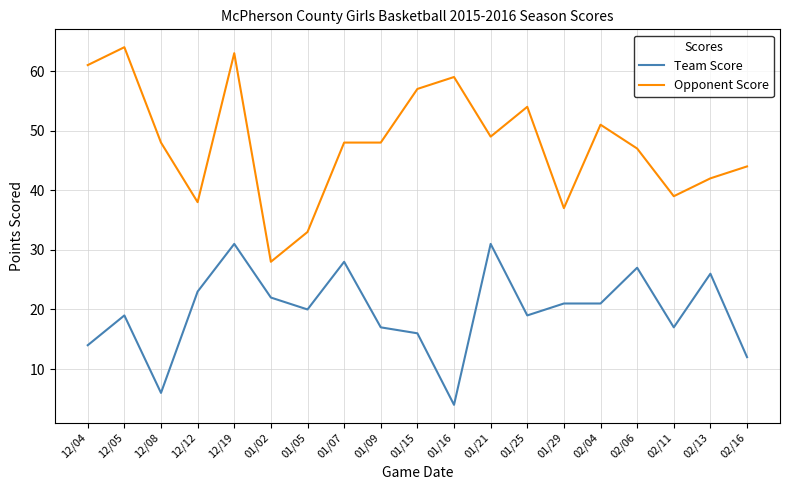

Reading right to left, extract all data points from this chart.

Team Score: 12	26	17	27	21	21	19	31	4	16	17	28	20	22	31	23	6	19	14
Opponent Score: 44	42	39	47	51	37	54	49	59	57	48	48	33	28	63	38	48	64	61